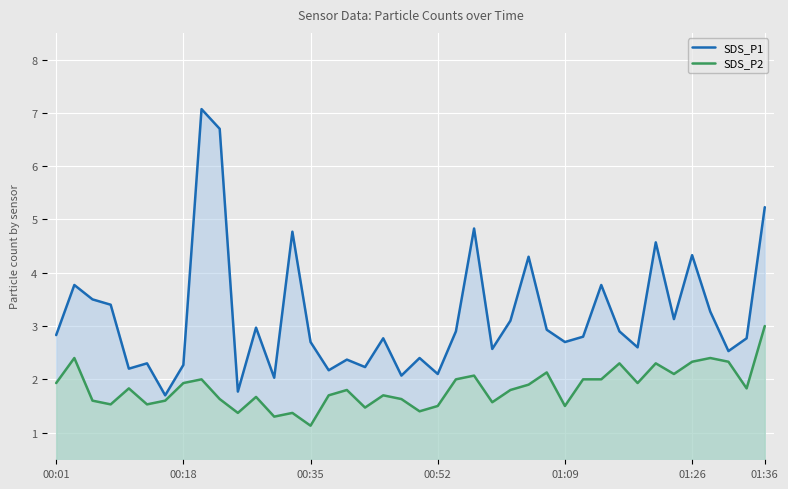

Where does the SDS_P1 series first go above 2?

00:01